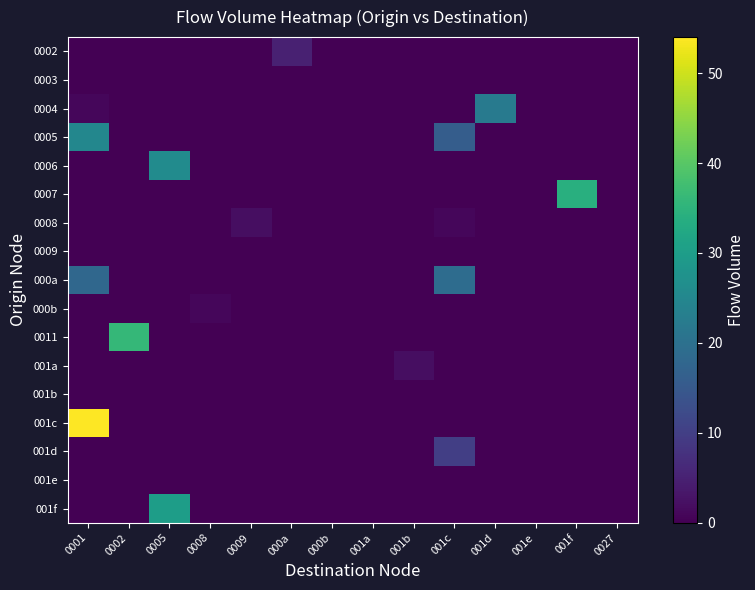

Reading left to right, transcribe all the data shown in this chart.

0002: 0001=0	0002=0	0005=0	0008=0	0009=0	000a=5	000b=0	001a=0	001b=0	001c=0	001d=0	001e=0	001f=0	0027=0
0003: 0001=0	0002=0	0005=0	0008=0	0009=0	000a=0	000b=0	001a=0	001b=0	001c=0	001d=0	001e=0	001f=0	0027=0
0004: 0001=1	0002=0	0005=0	0008=0	0009=0	000a=0	000b=0	001a=0	001b=0	001c=0	001d=22	001e=0	001f=0	0027=0
0005: 0001=25	0002=0	0005=0	0008=0	0009=0	000a=0	000b=0	001a=0	001b=0	001c=16	001d=0	001e=0	001f=0	0027=0
0006: 0001=0	0002=0	0005=26	0008=0	0009=0	000a=0	000b=0	001a=0	001b=0	001c=0	001d=0	001e=0	001f=0	0027=0
0007: 0001=0	0002=0	0005=0	0008=0	0009=0	000a=0	000b=0	001a=0	001b=0	001c=0	001d=0	001e=0	001f=34	0027=0
0008: 0001=0	0002=0	0005=0	0008=0	0009=2	000a=0	000b=0	001a=0	001b=0	001c=1	001d=0	001e=0	001f=0	0027=0
0009: 0001=0	0002=0	0005=0	0008=0	0009=0	000a=0	000b=0	001a=0	001b=0	001c=0	001d=0	001e=0	001f=0	0027=0
000a: 0001=18	0002=0	0005=0	0008=0	0009=0	000a=0	000b=0	001a=0	001b=0	001c=19	001d=0	001e=0	001f=0	0027=0
000b: 0001=0	0002=0	0005=0	0008=1	0009=0	000a=0	000b=0	001a=0	001b=0	001c=0	001d=0	001e=0	001f=0	0027=0
0011: 0001=0	0002=36	0005=0	0008=0	0009=0	000a=0	000b=0	001a=0	001b=0	001c=0	001d=0	001e=0	001f=0	0027=0
001a: 0001=0	0002=0	0005=0	0008=0	0009=0	000a=0	000b=0	001a=0	001b=2	001c=0	001d=0	001e=0	001f=0	0027=0
001b: 0001=0	0002=0	0005=0	0008=0	0009=0	000a=0	000b=0	001a=0	001b=0	001c=0	001d=0	001e=0	001f=0	0027=0
001c: 0001=54	0002=0	0005=0	0008=0	0009=0	000a=0	000b=0	001a=0	001b=0	001c=0	001d=0	001e=0	001f=0	0027=0
001d: 0001=0	0002=0	0005=0	0008=0	0009=0	000a=0	000b=0	001a=0	001b=0	001c=10	001d=0	001e=0	001f=0	0027=0
001e: 0001=0	0002=0	0005=0	0008=0	0009=0	000a=0	000b=0	001a=0	001b=0	001c=0	001d=0	001e=0	001f=0	0027=0
001f: 0001=0	0002=0	0005=30	0008=0	0009=0	000a=0	000b=0	001a=0	001b=0	001c=0	001d=0	001e=0	001f=0	0027=0